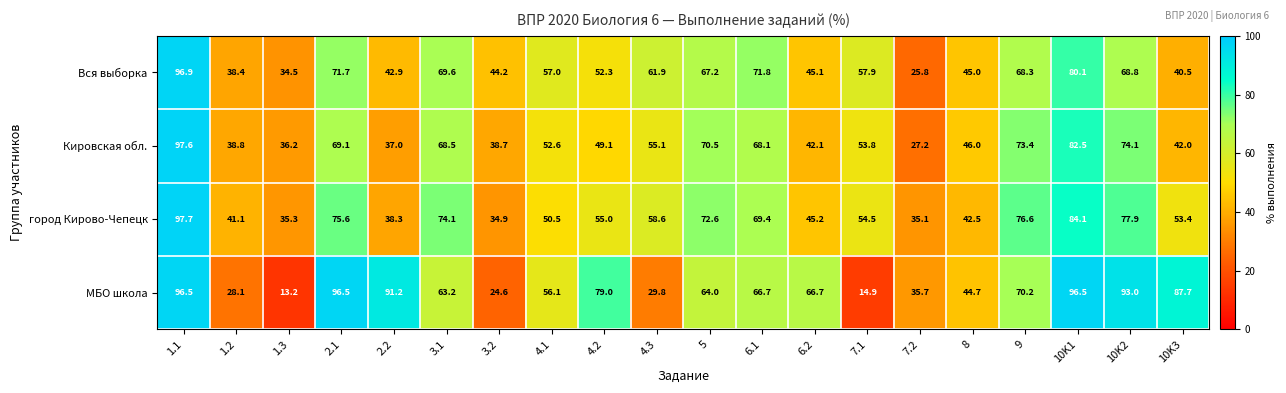

Which category has the highest value in the город Кирово-Чепецк series?

1.1